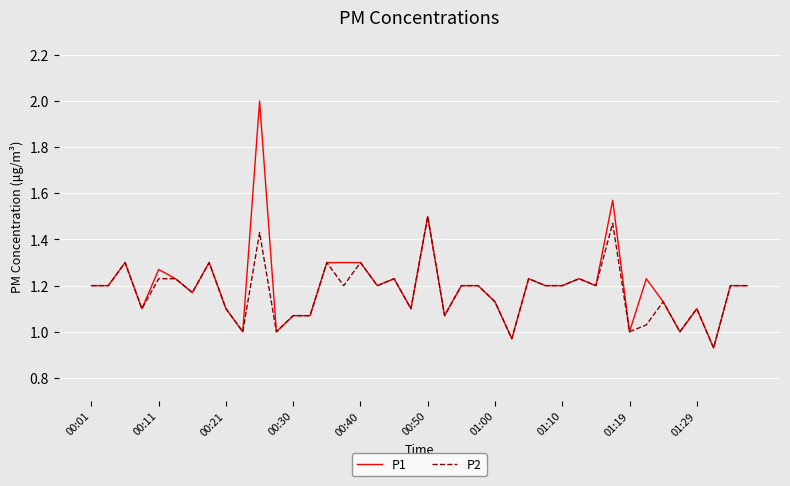

Is this an area chart (filled region under the line)?

No